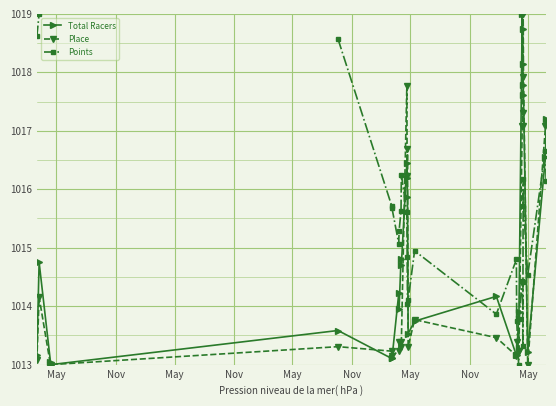

What is the value of the Total Racers point at the 23rd from the left?

1018.7